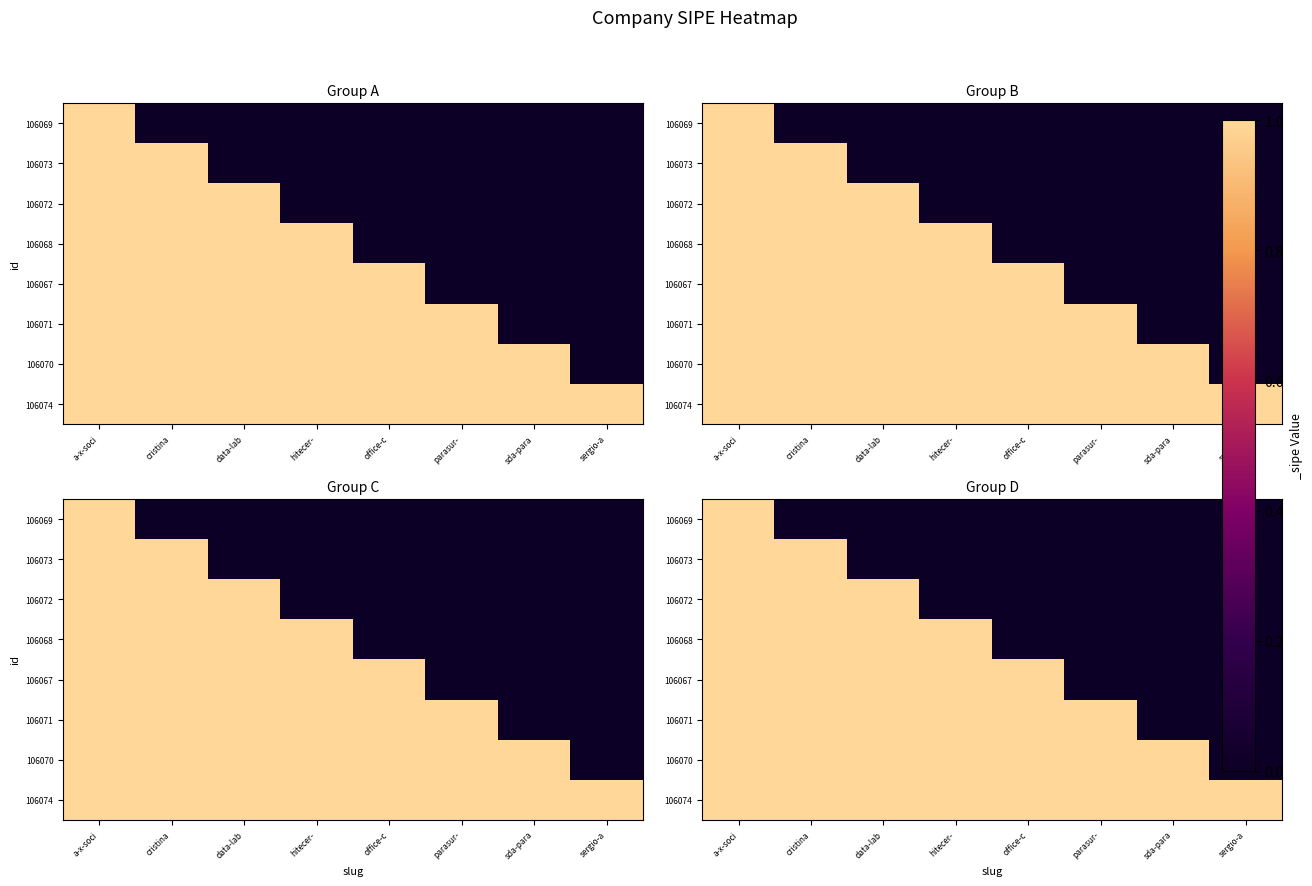

How many categories are shown in the chart?

8